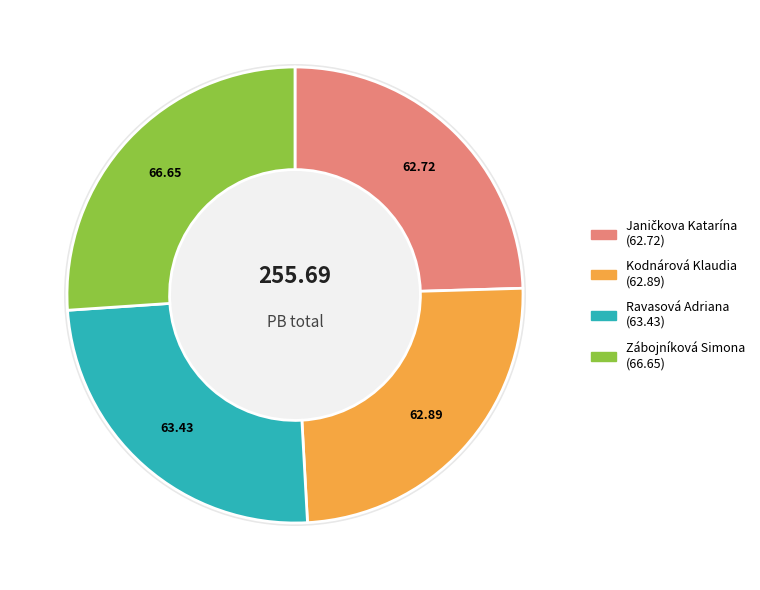

The Zábojníková Simona slice represents 34% of the pie. True or false?

False